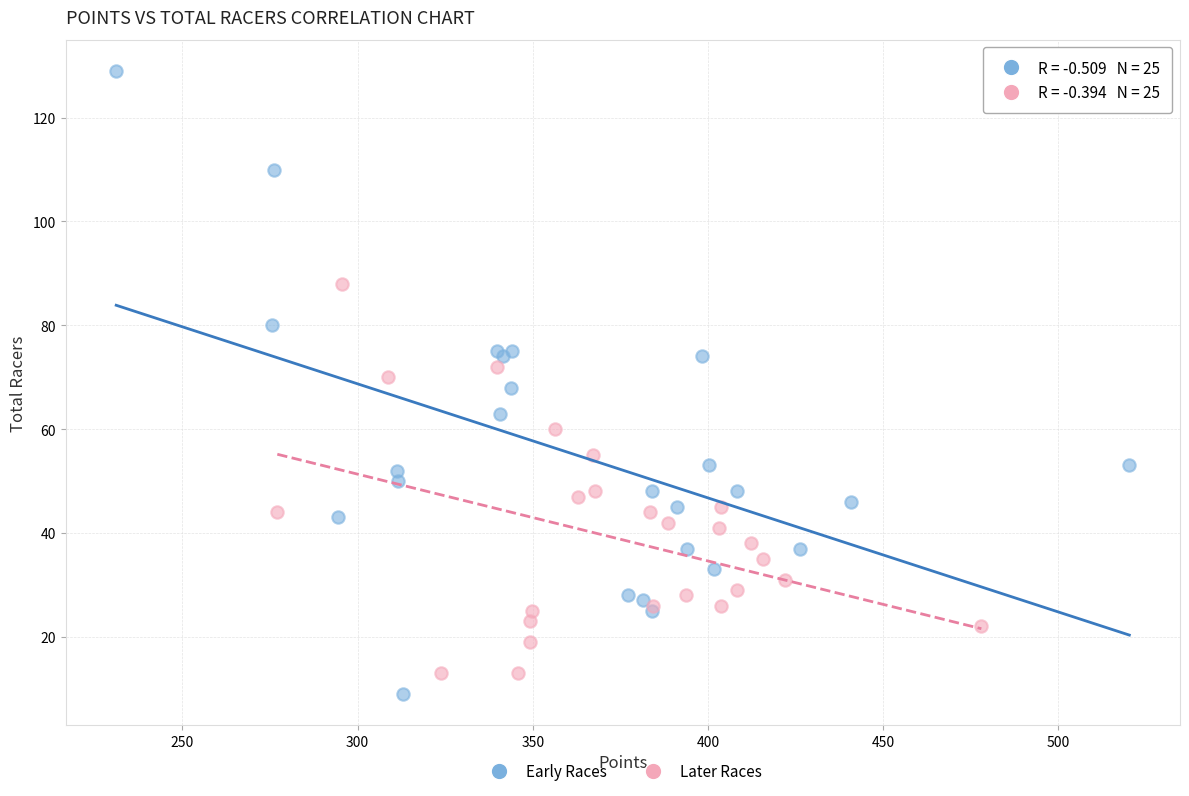

Which series has the largest Y range (max minus min)?

Early Races